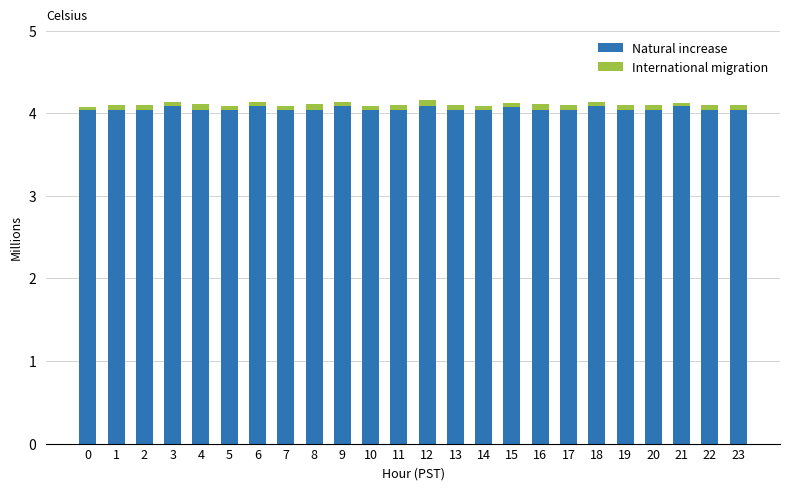

What is the lowest value of the Natural increase series?

4.0